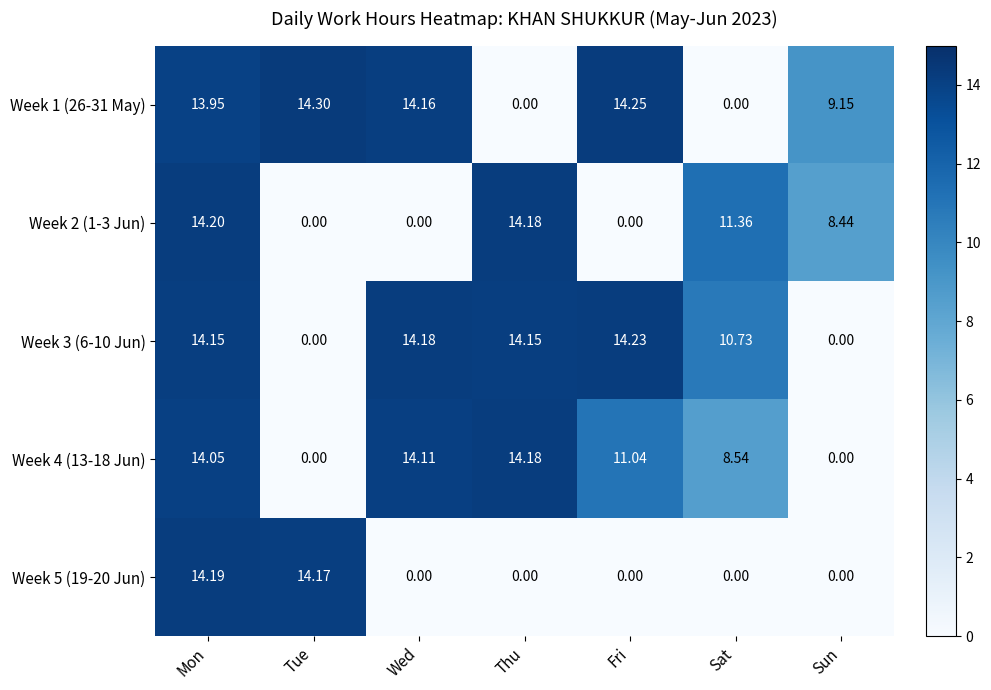

Is the value of Week 4 (13-18 Jun) at Wed greater than the value of Week 1 (26-31 May) at Wed?

No